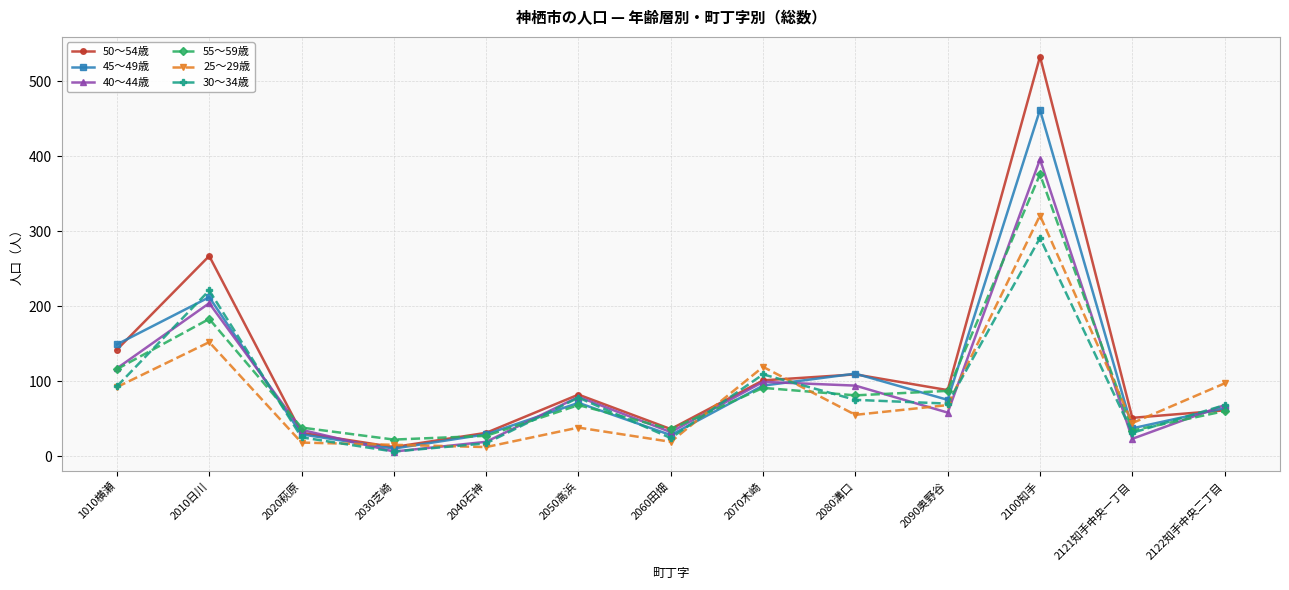

True or false: 30～34歳 has more than 2 points higher than both neighbors.

True